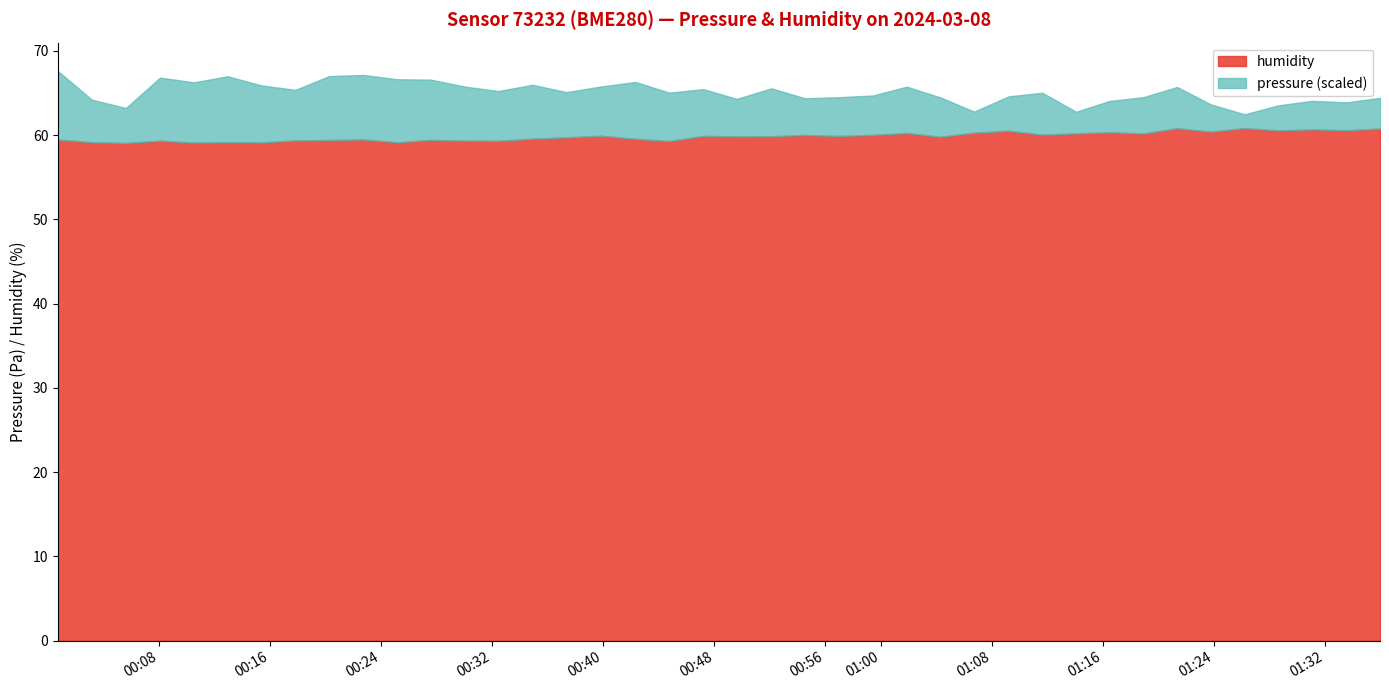

How many data points does each series have?

40